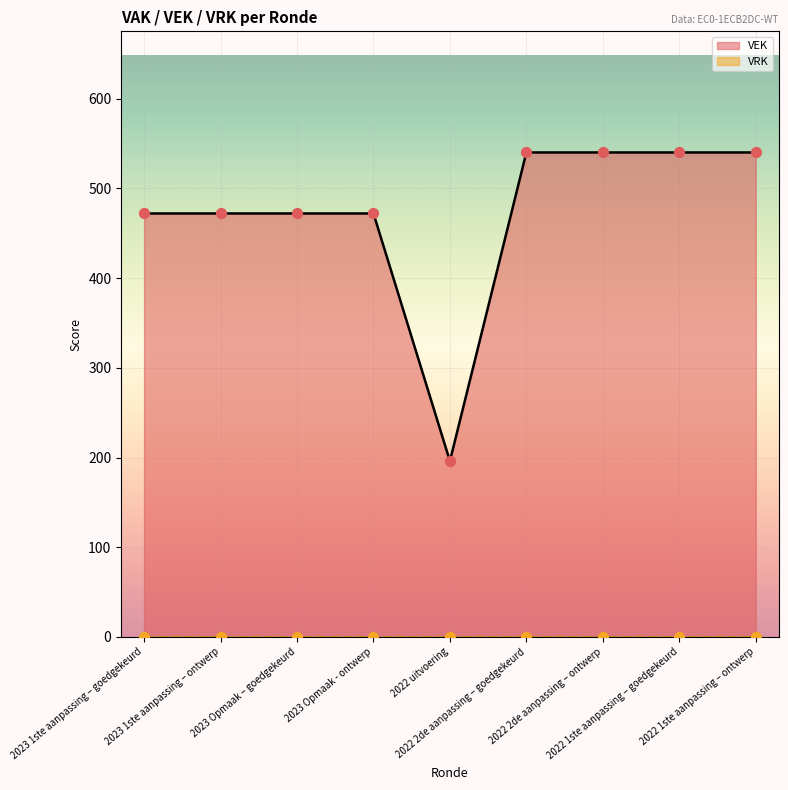

Between 2023 Opmaak - ontwerp and 2023 1ste aanpassing – goedgekeurd, which is larger?

2023 Opmaak - ontwerp